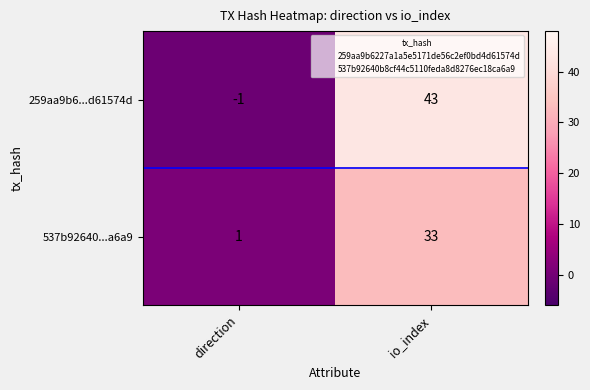

What is the maximum value shown in the chart?

43